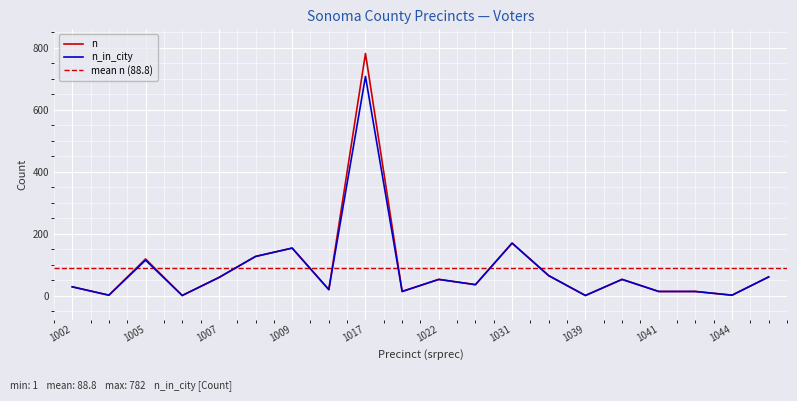

What is the sum of the n_in_city values at 1043 and 1018?

28